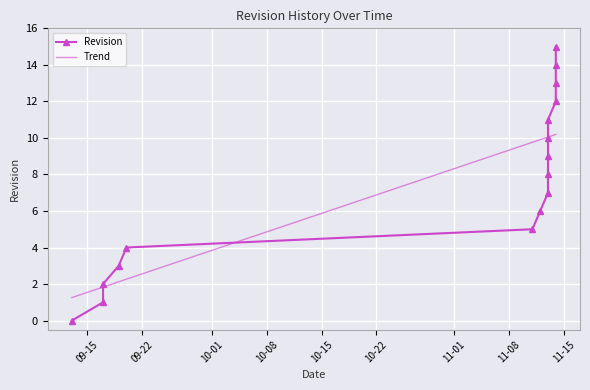

Count the number of values greater than 8.

7